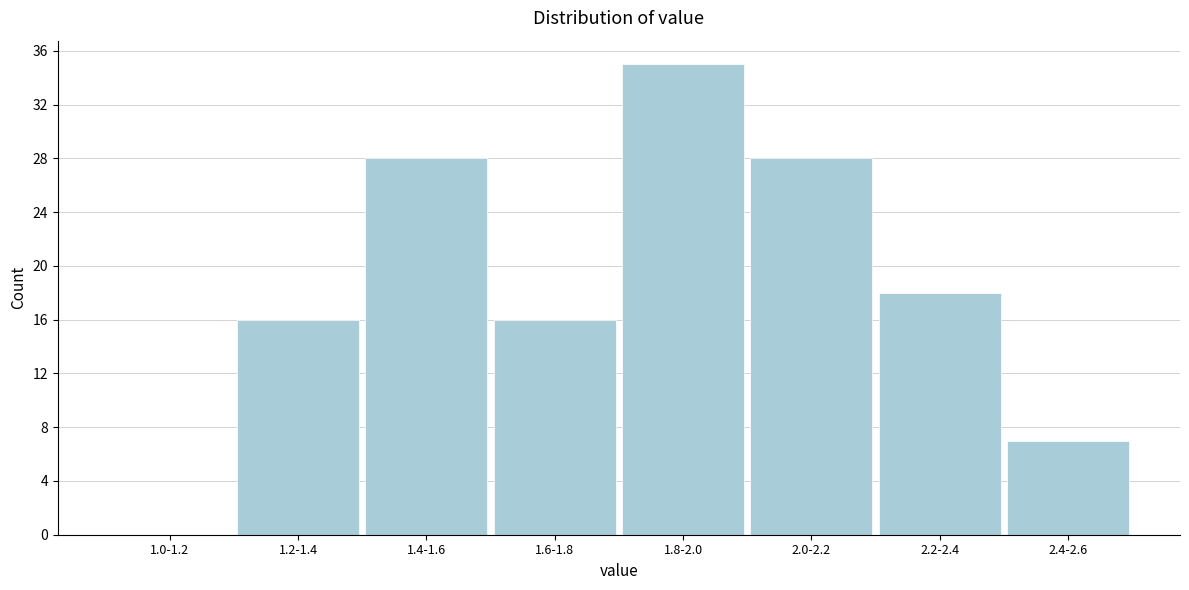

Reading left to right, extract all data points from this chart.

1.0-1.2=0	1.2-1.4=16	1.4-1.6=28	1.6-1.8=16	1.8-2.0=35	2.0-2.2=28	2.2-2.4=18	2.4-2.6=7